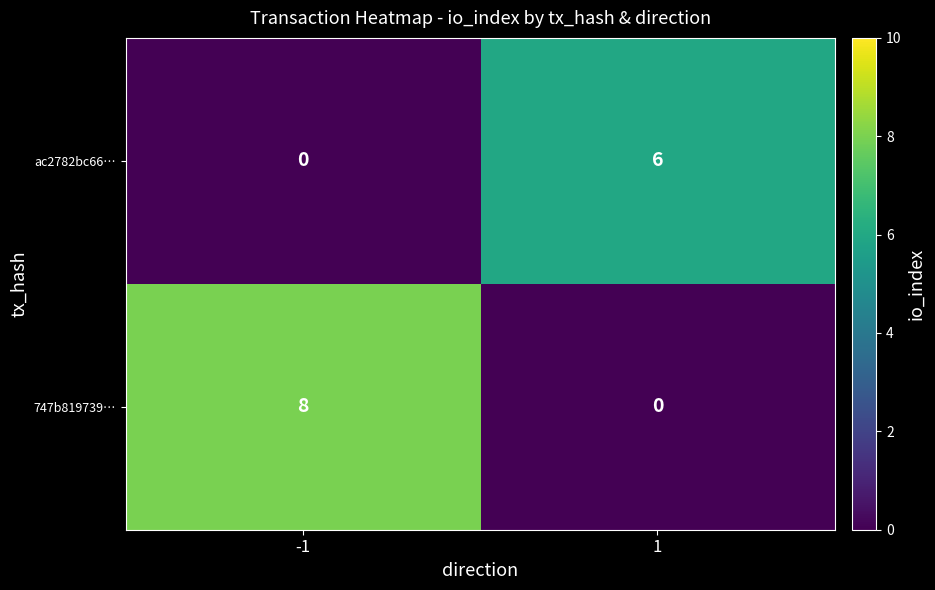

Reading right to left, list all the values displayed in this chart.

ac2782bc66…: 6	0
747b819739…: 0	8